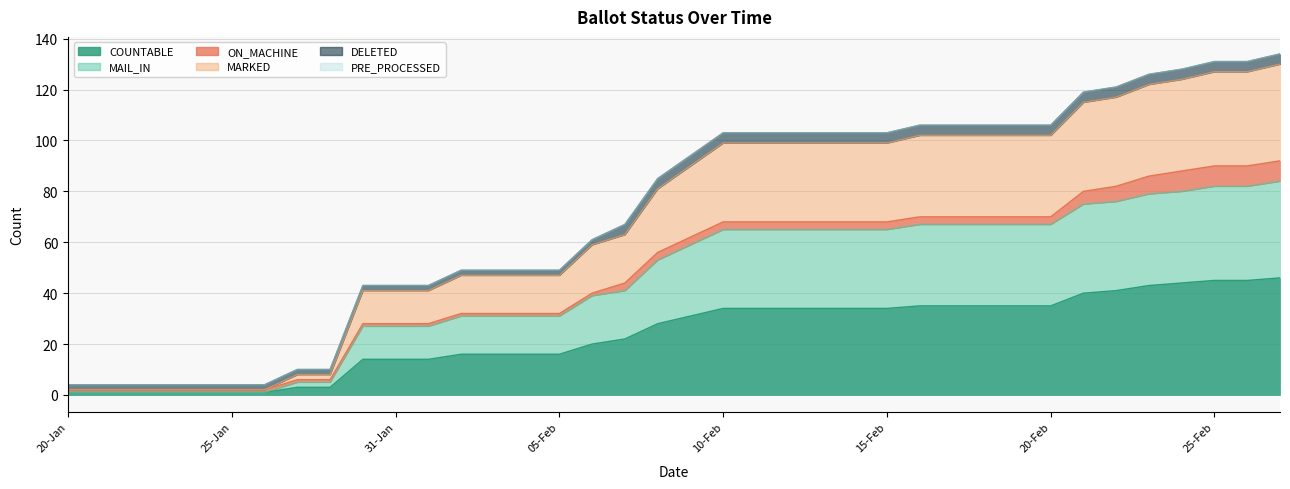

How many data points in MARKED are above 90?

18